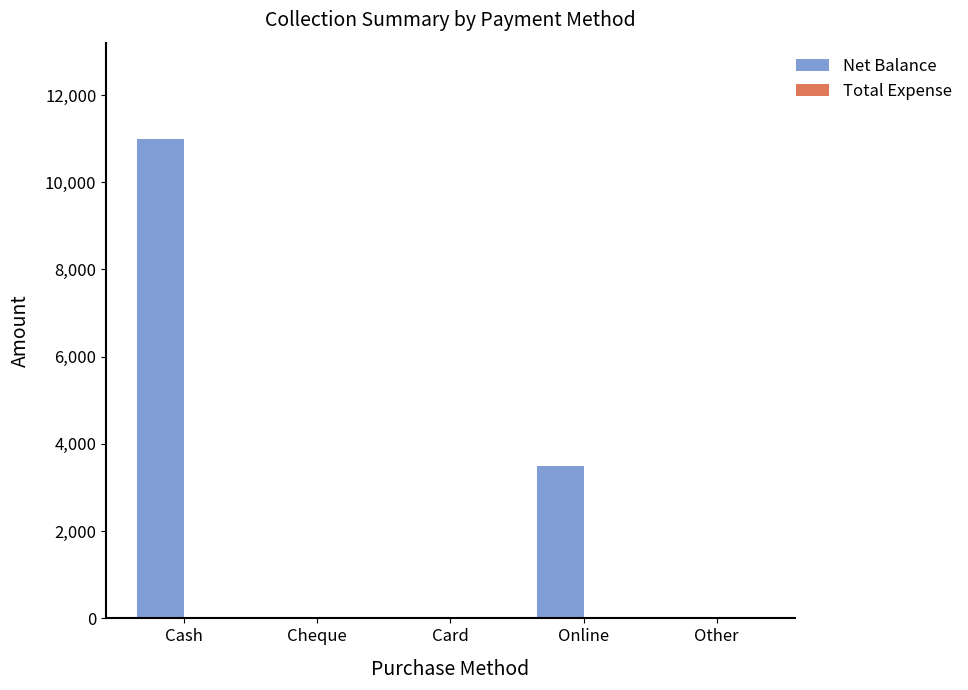

Between Cash and Cheque, which is larger?

Cash